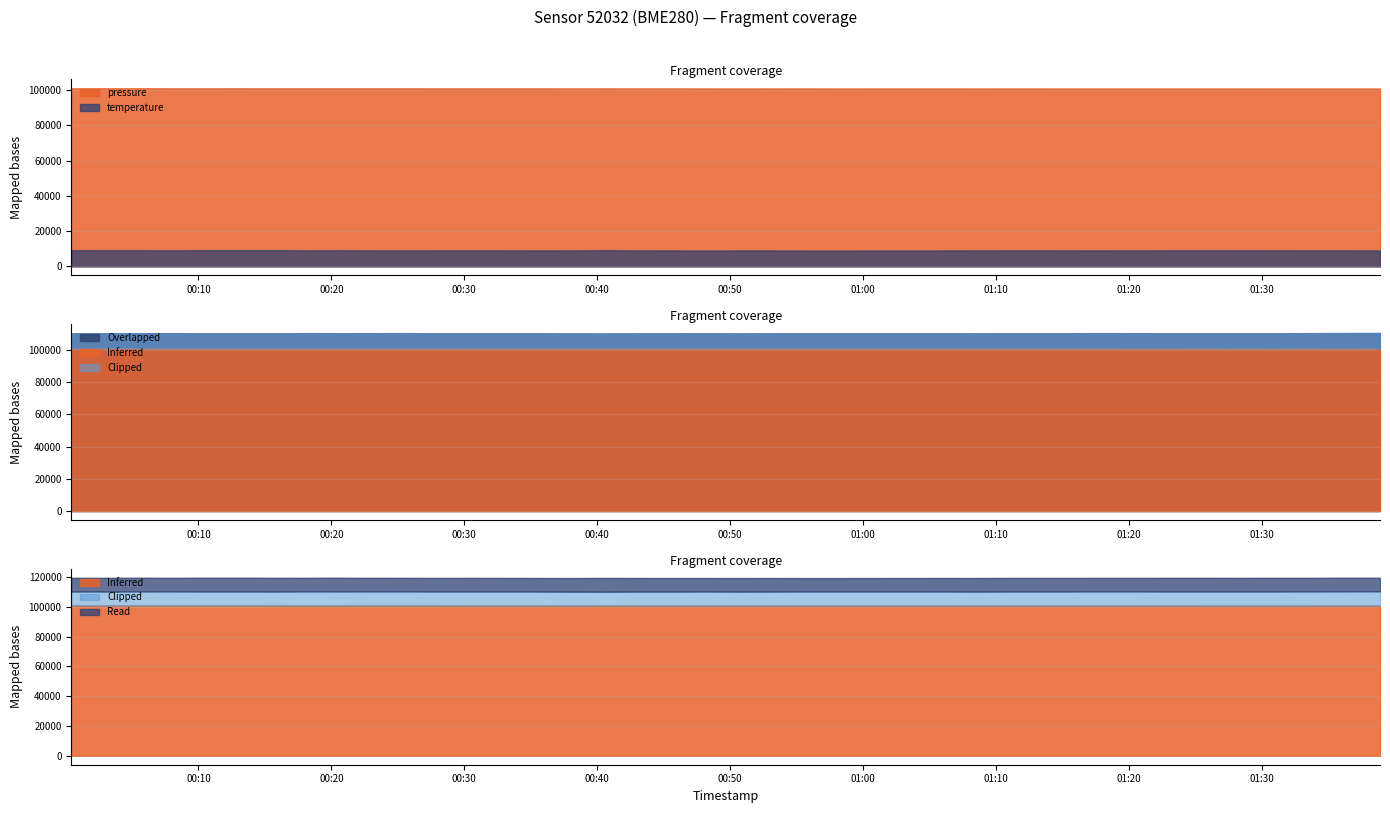

At which category is the sum across all series the highest?

2023-10-08T00:05:37